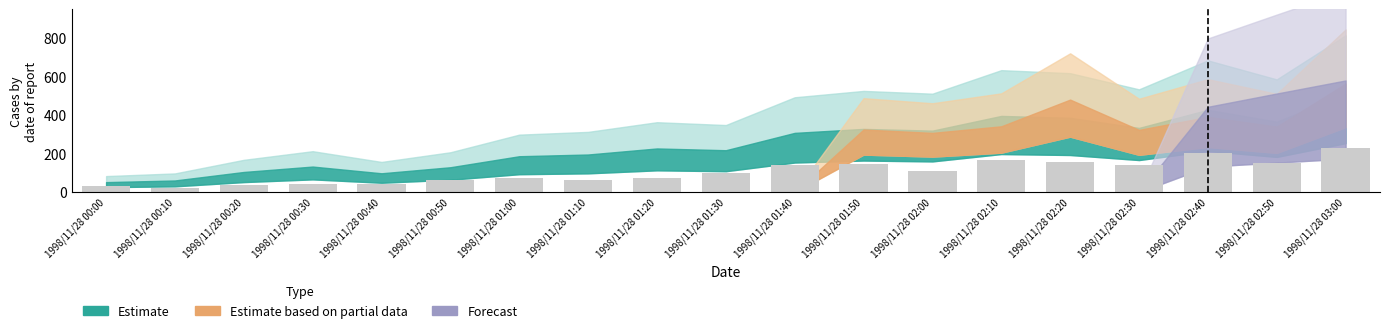

True or false: the data shows 63.5 at 1998/11/28 00:50.

True